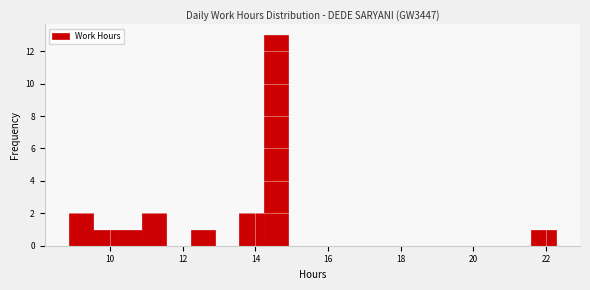

Read against the x-axis, roughly where is the centre of the tallest bar?

14.6